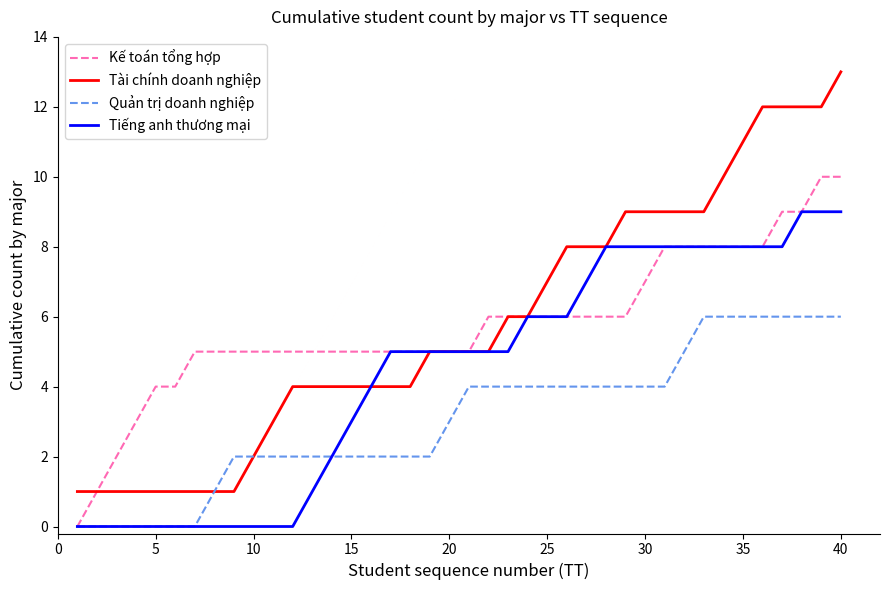

List the series in order of their peak value, lowest first.

Quản trị doanh nghiệp, Tiếng anh thương mại, Kế toán tổng hợp, Tài chính doanh nghiệp